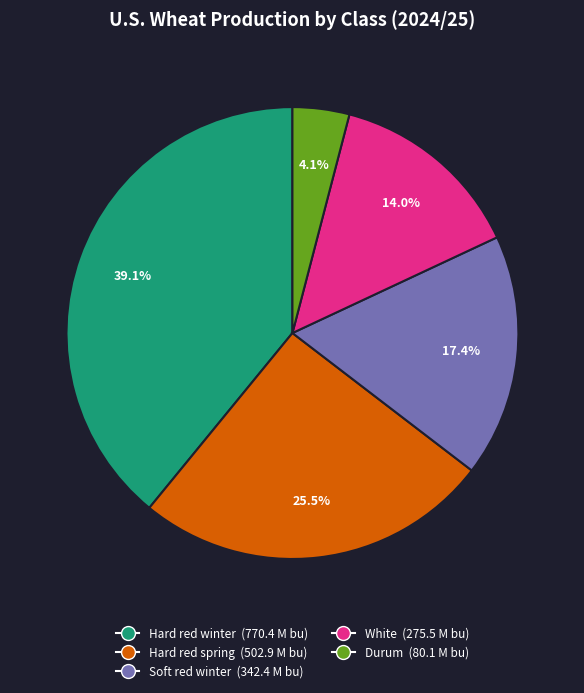

What percentage is the Hard red winter slice, to the nearest percent?

39%